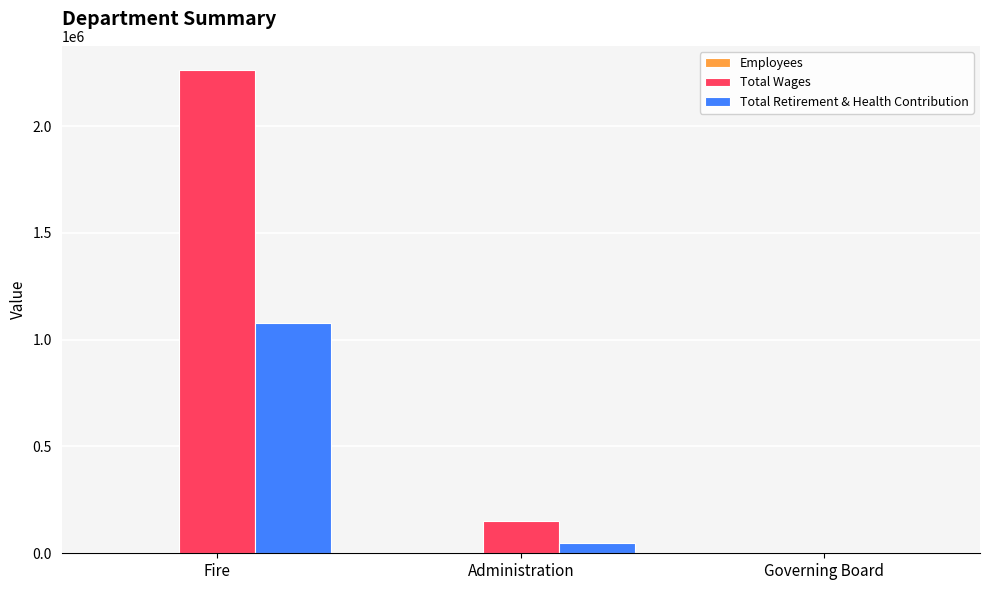

Which series has the largest total across all categories?

Total Wages